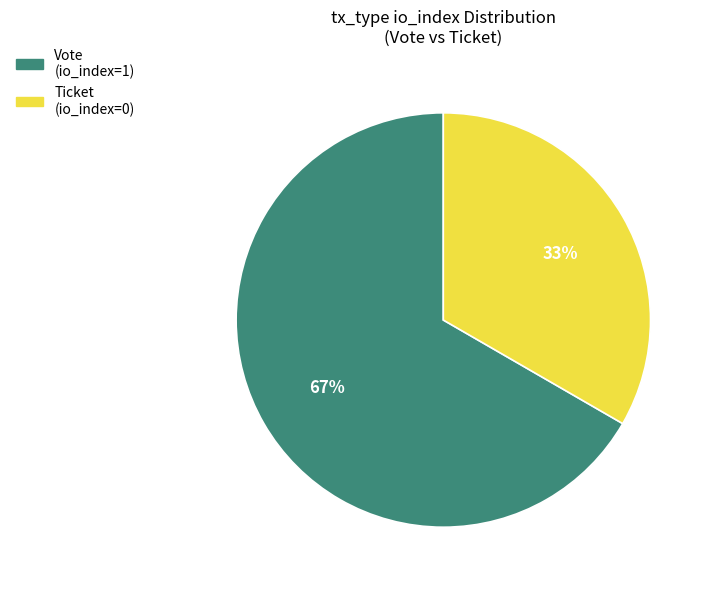

True or false: Vote (io_index=1) accounts for 99% of the total.

False